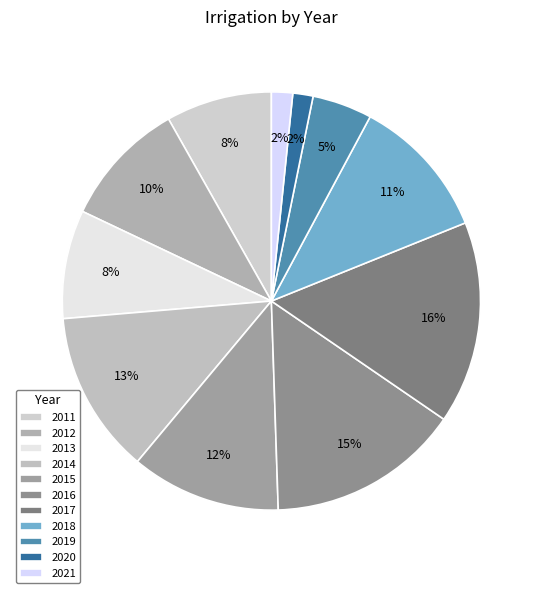

Does any single category account for the majority?

No